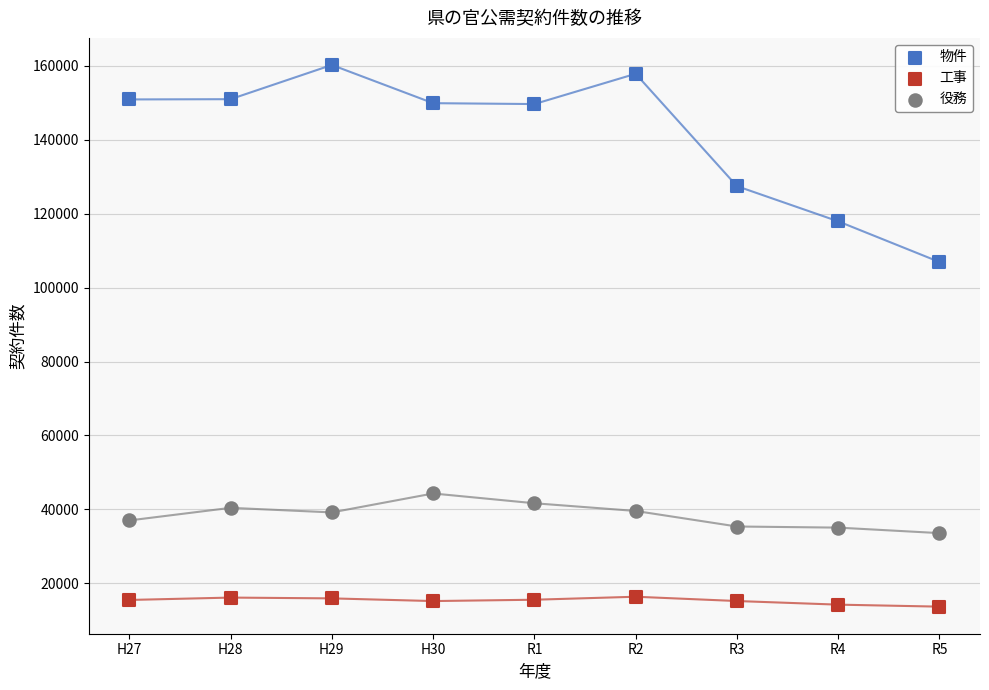

Which series has the largest Y range (max minus min)?

物件